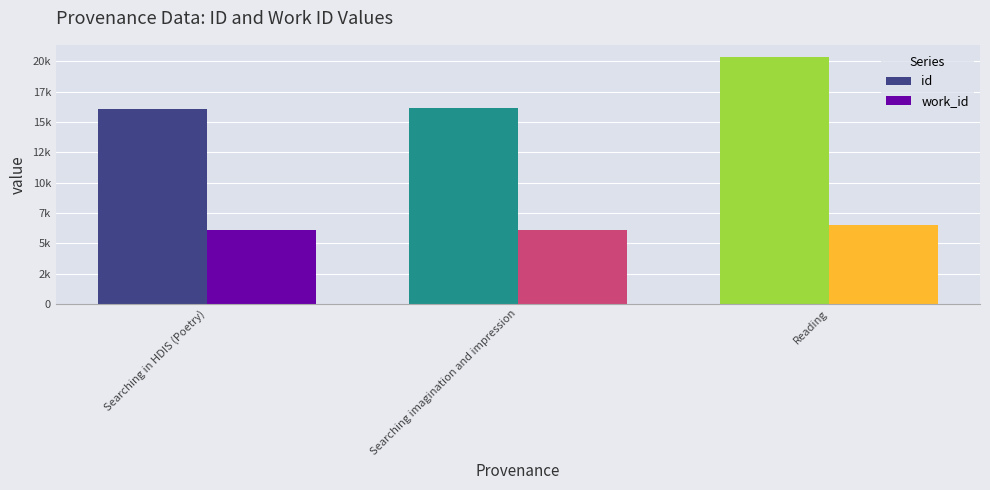

Are the bars horizontal?

No